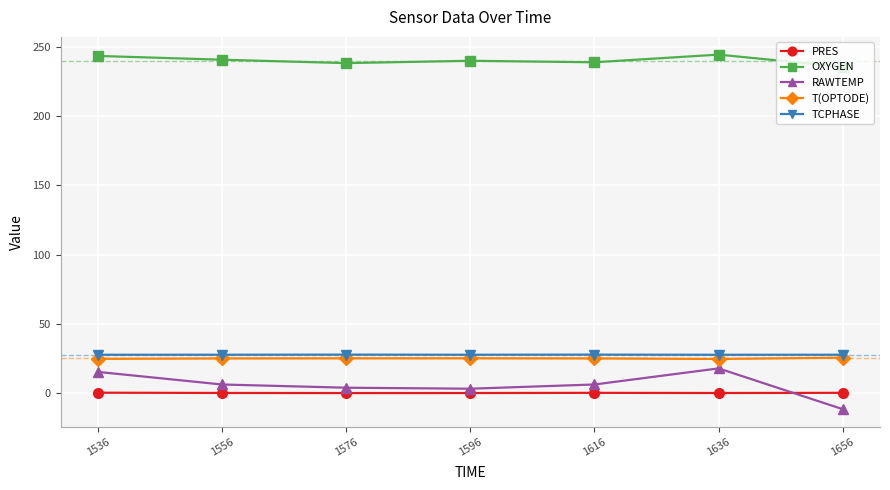

What is the value of the T(OPTODE) point at the 1st from the left?

24.7